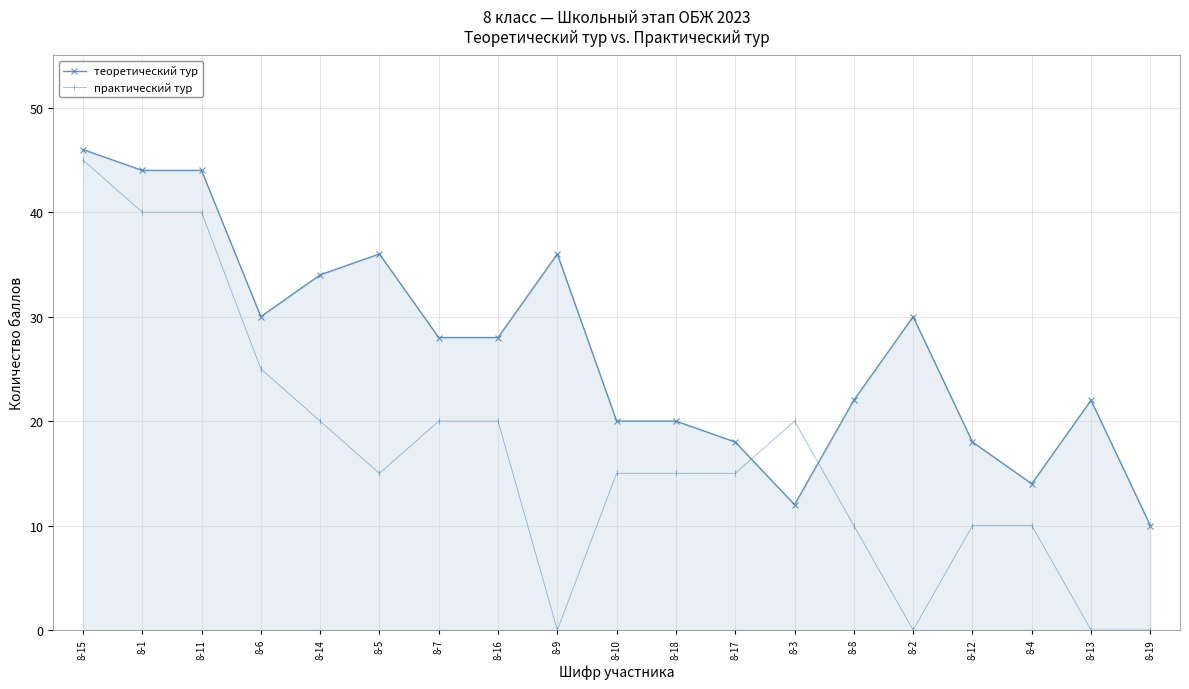

Rank the series by their average value, from lowest to highest.

практический тур, теоретический тур